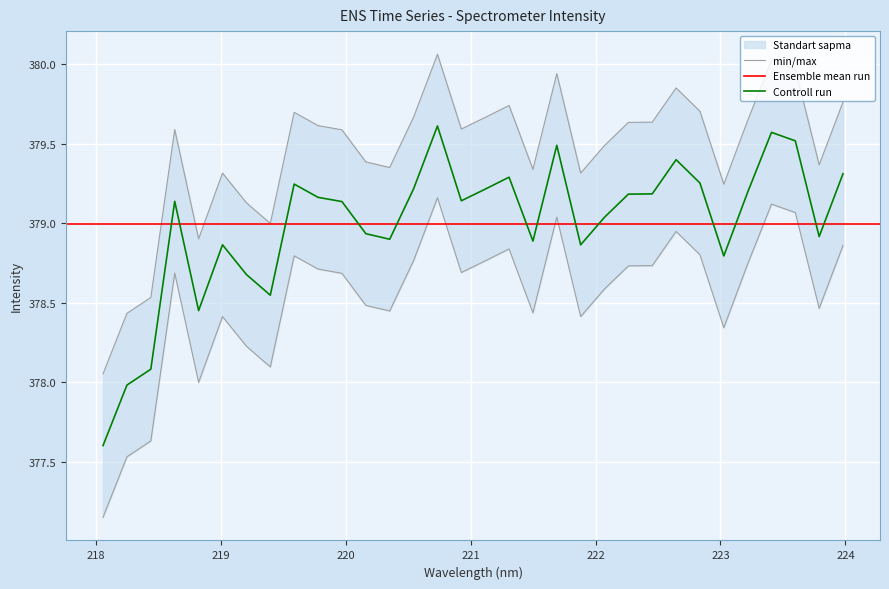

True or false: the data shows 379.8 at 222.6447.

True